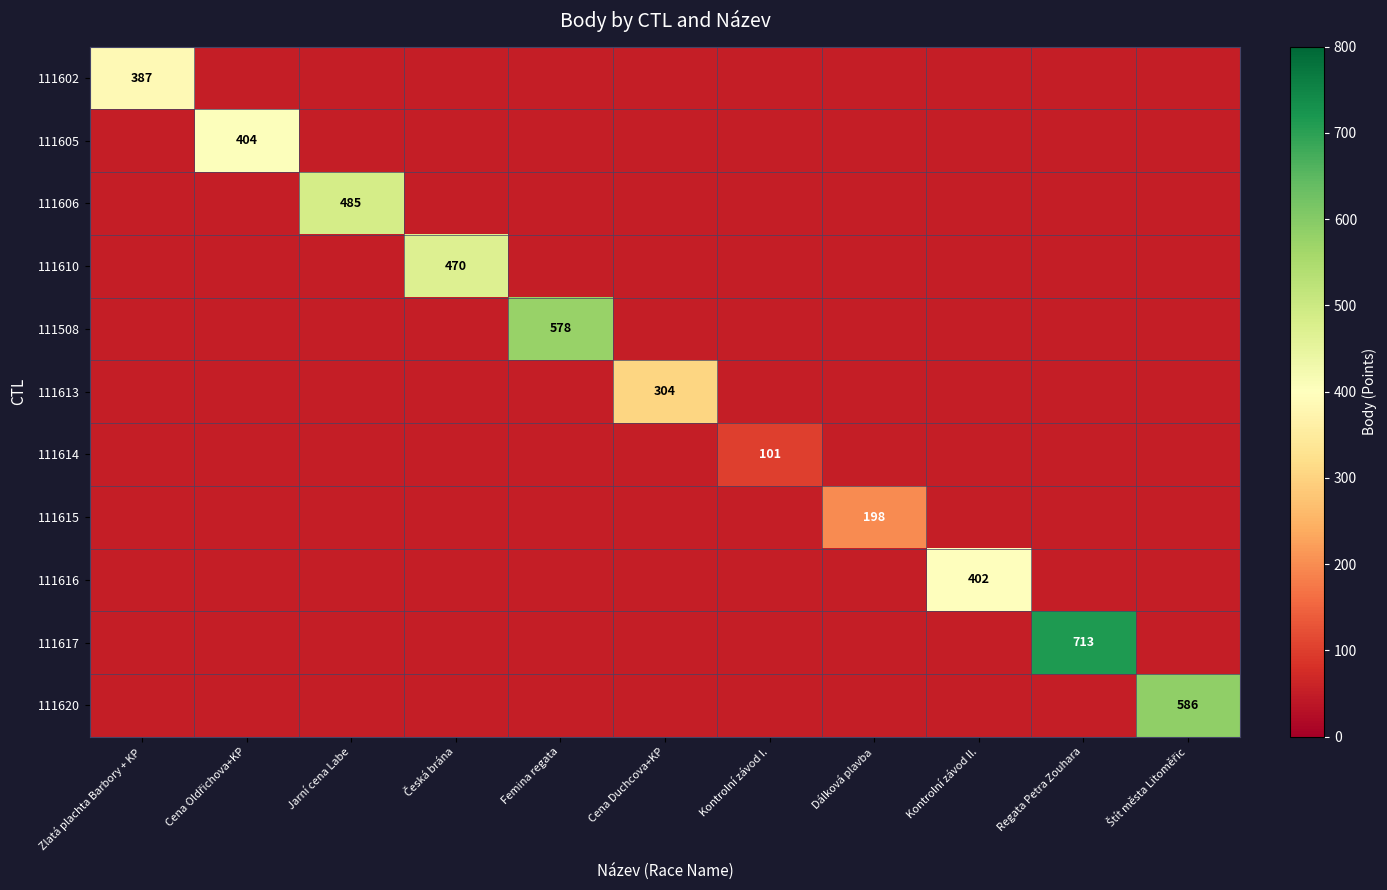

Is it true that 111606 equals 485 at Jarní cena Labe?

True